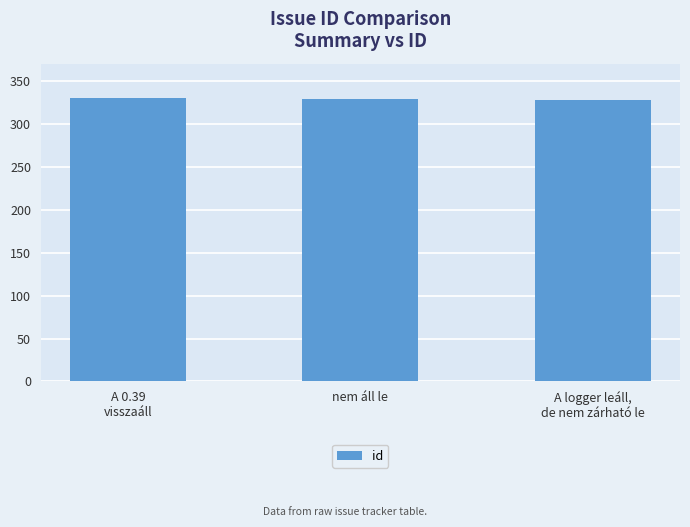

How many values are between 328 and 330?

3